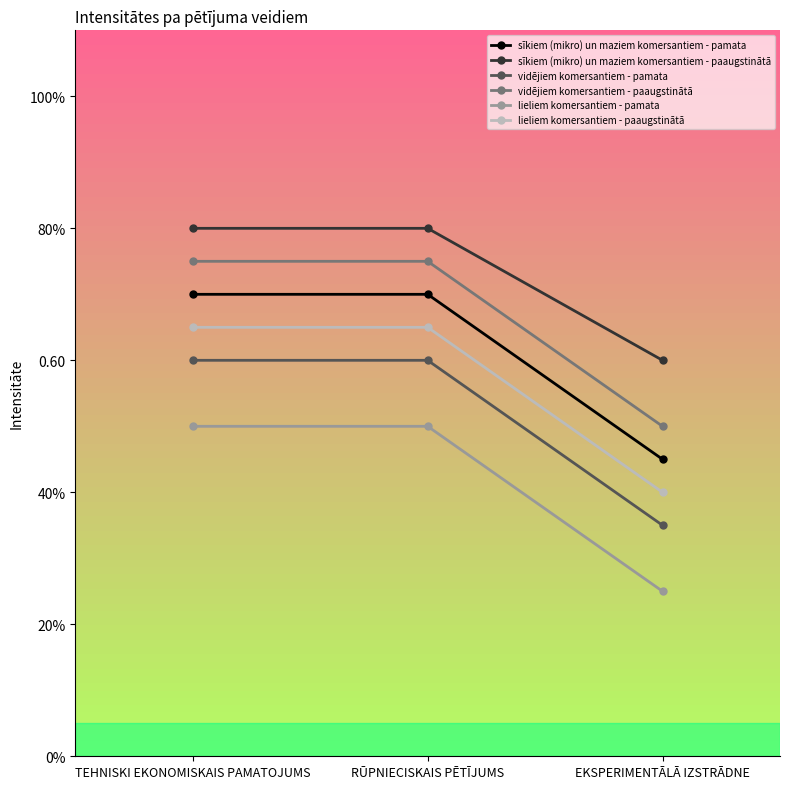

Does the chart have visible grid lines?

No